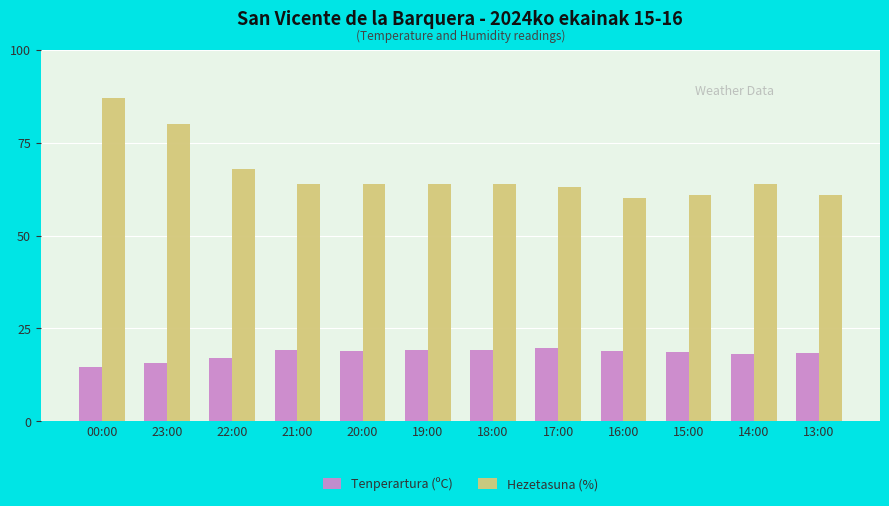

What are all the series names shown in the legend?

Tenperartura (ºC), Hezetasuna (%)